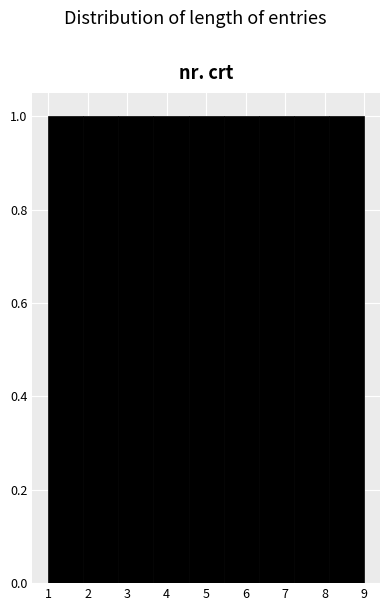

Reading left to right, transcribe this chart: for each bar, give the range it covers on the x-axis and its height. Neither the bar edges nor the heights are printed on the chart, so give them approximately, as read against the axes.

1.0 to 1.9: 1
1.9 to 2.8: 1
2.8 to 3.7: 1
3.7 to 4.6: 1
4.6 to 5.4: 1
5.4 to 6.3: 1
6.3 to 7.2: 1
7.2 to 8.1: 1
8.1 to 9.0: 1